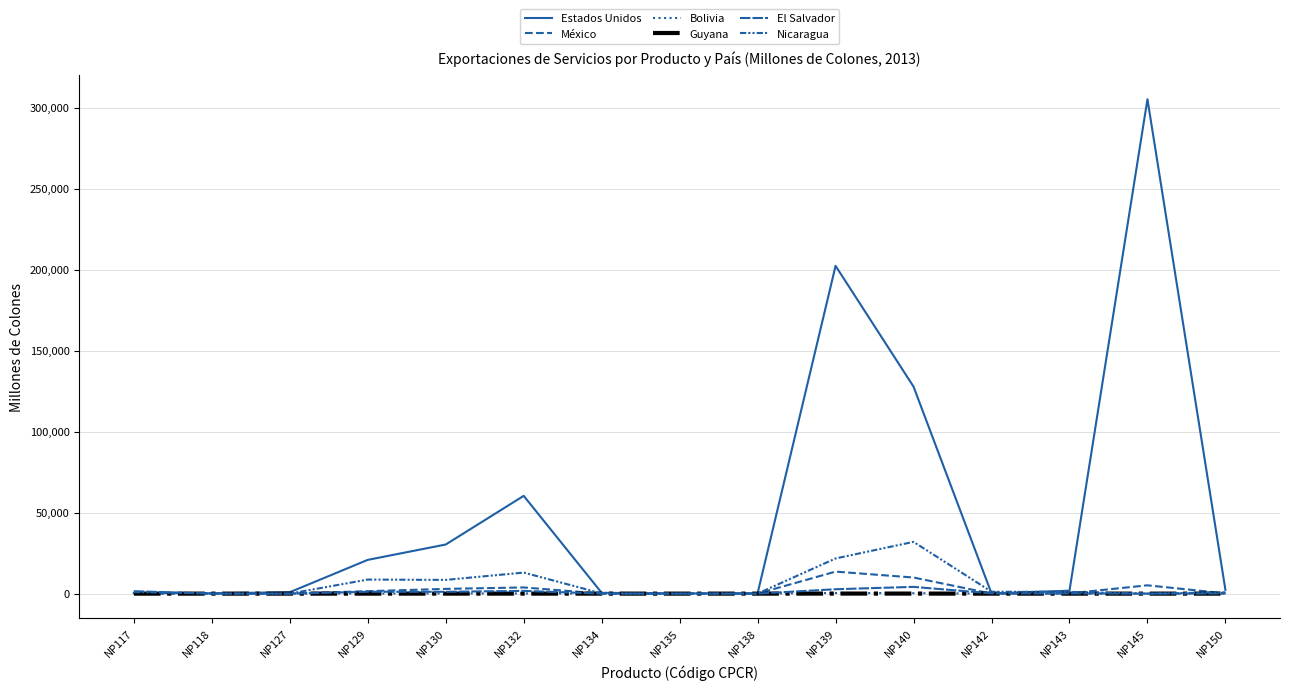

What is the value of the El Salvador point at the 12th from the left?

157.7